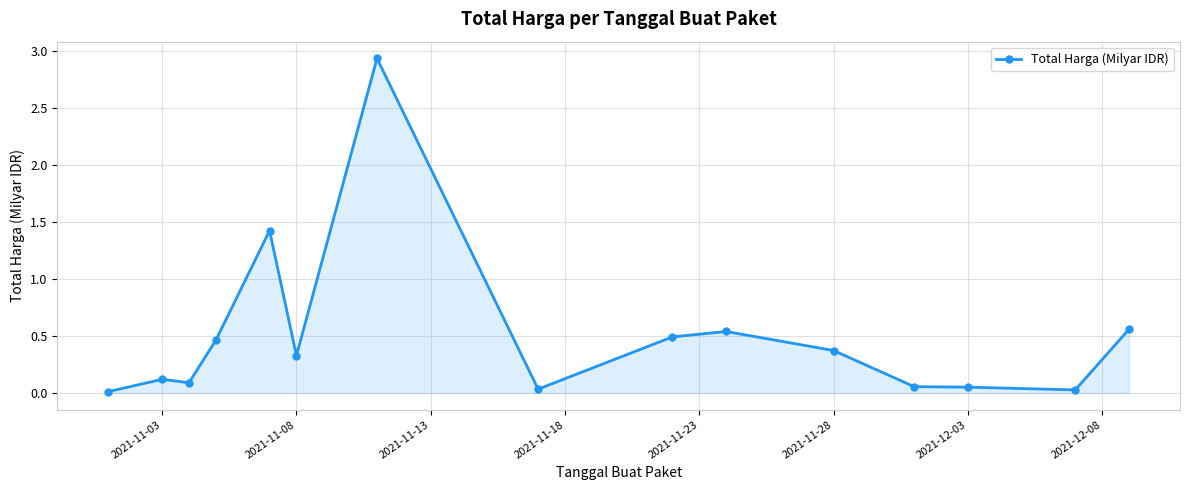

What is the difference between the second highest and minimum values?

1.4